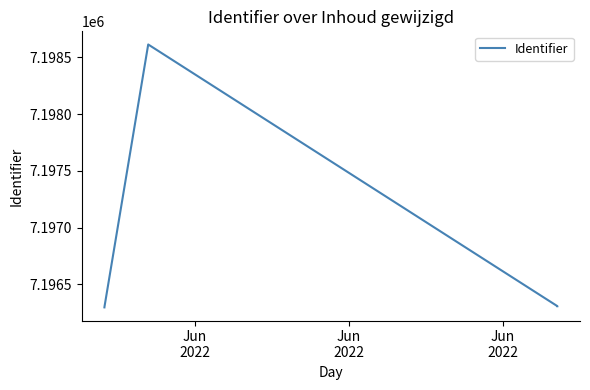

True or false: there are more than 2 points higher than both neighbors.

False